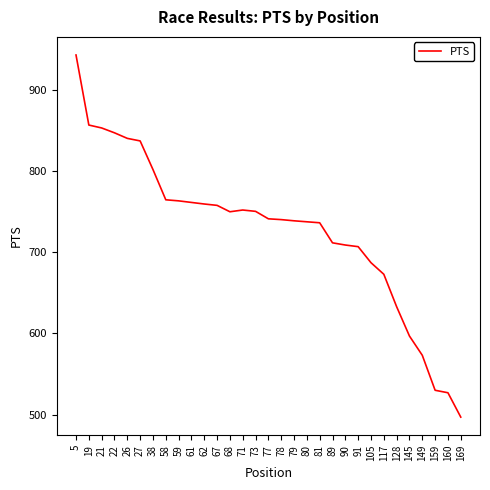

Which has a higher value, 21 or 105?

21